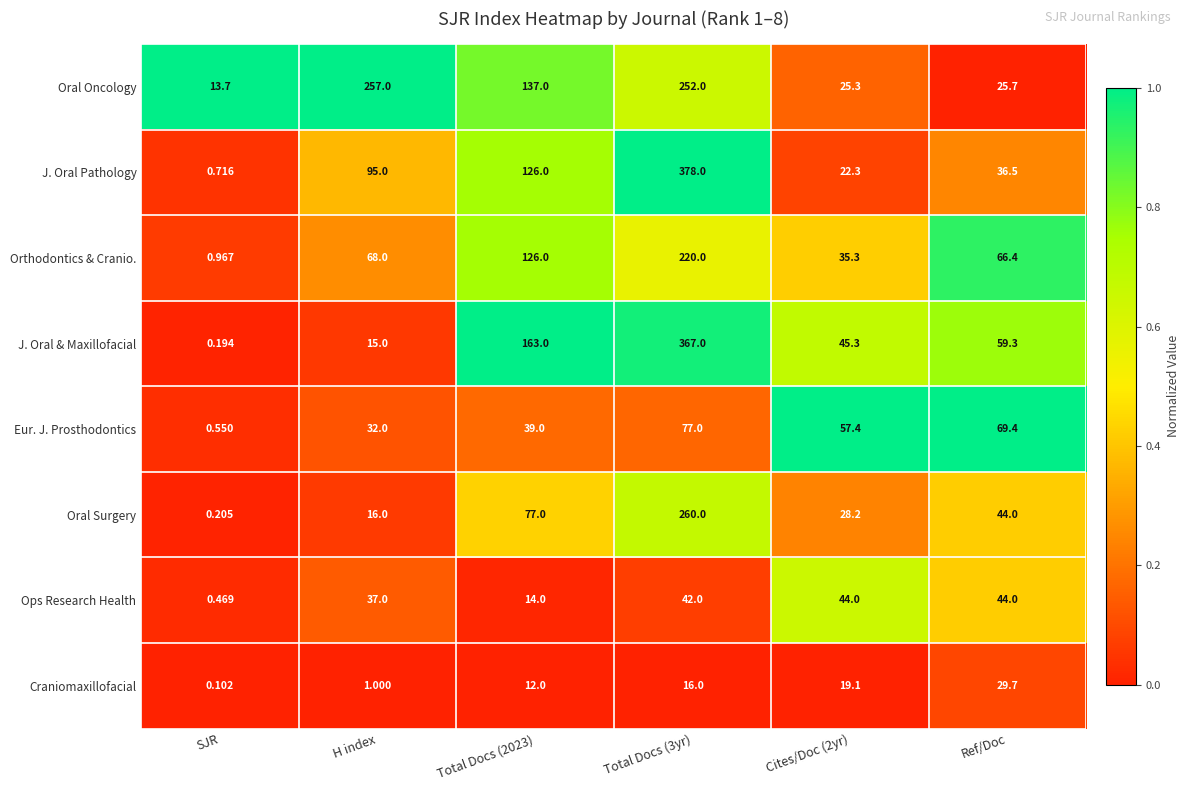

Where does the Oral Oncology series first go above 137?

H index